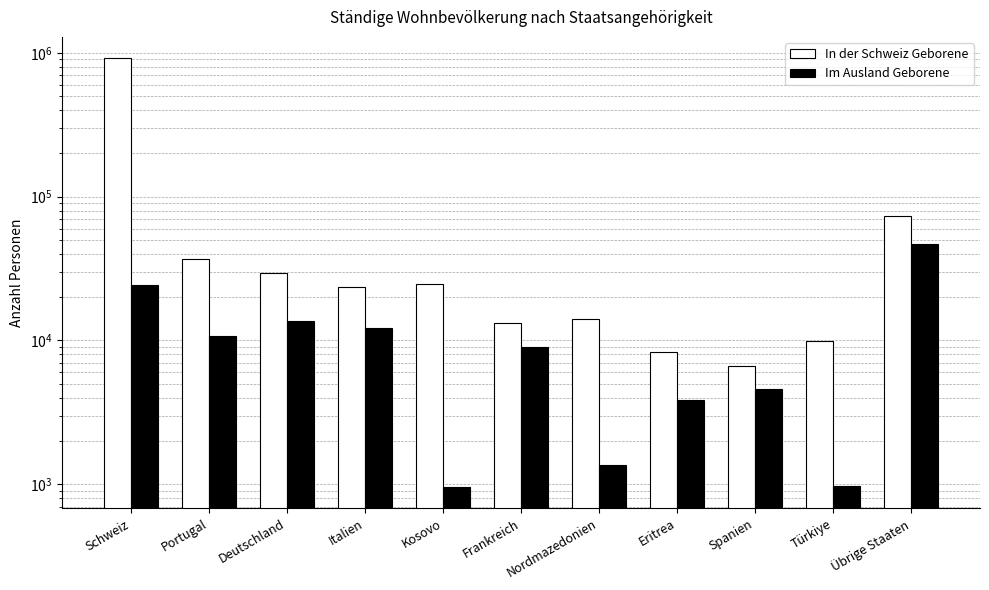

Reading left to right, extract all data points from this chart.

In der Schweiz Geborene: 914897	36755	29656	23579	24744	13189	14074	8350	6633	9852	73547
Im Ausland Geborene: 24156	10799	13603	12119	959	9033	1373	3884	4622	972	46950